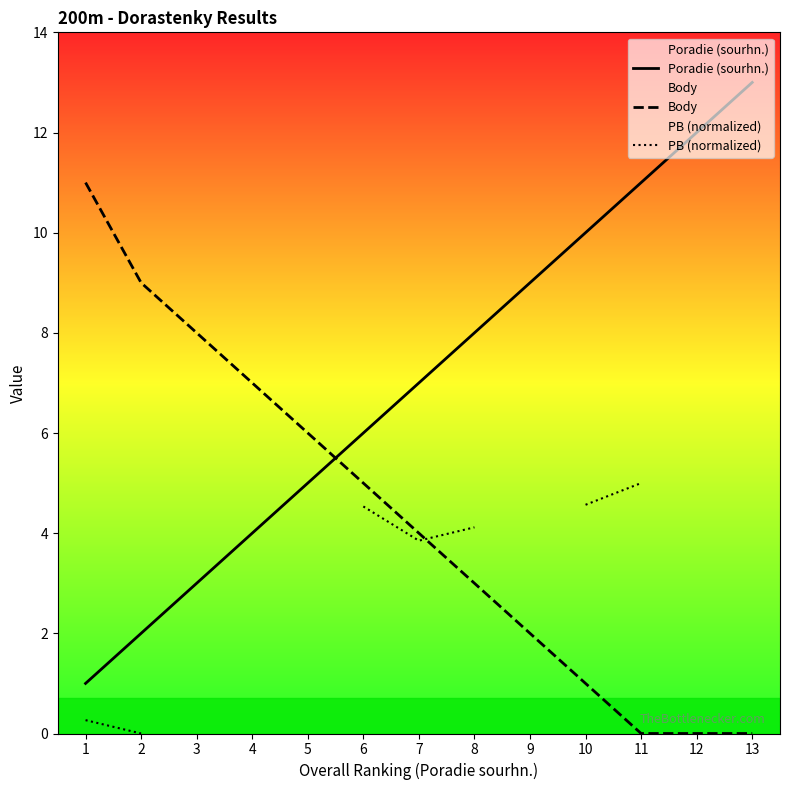

True or false: Poradie (sourhn.) and PB (normalized) cross at least once.

False